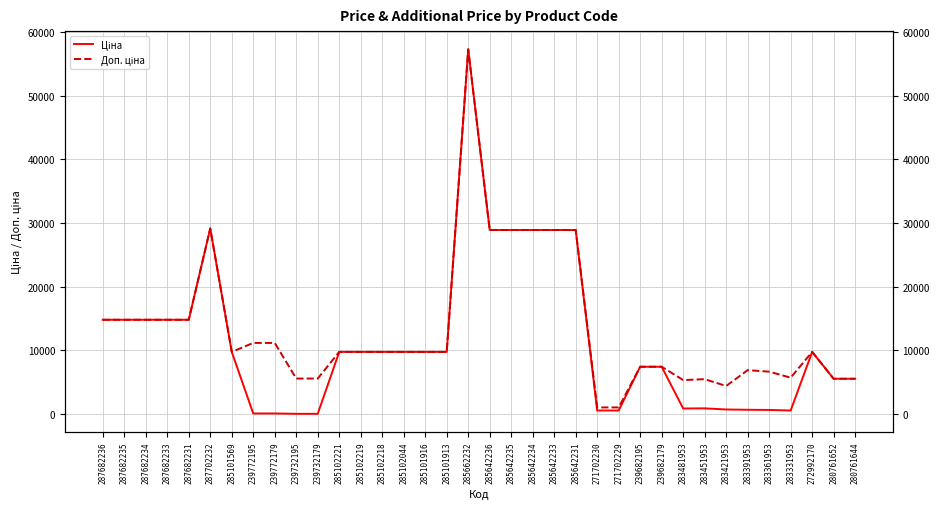

Is the value of Доп. ціна at 287682236 greater than the value of Ціна at 283391953?

Yes